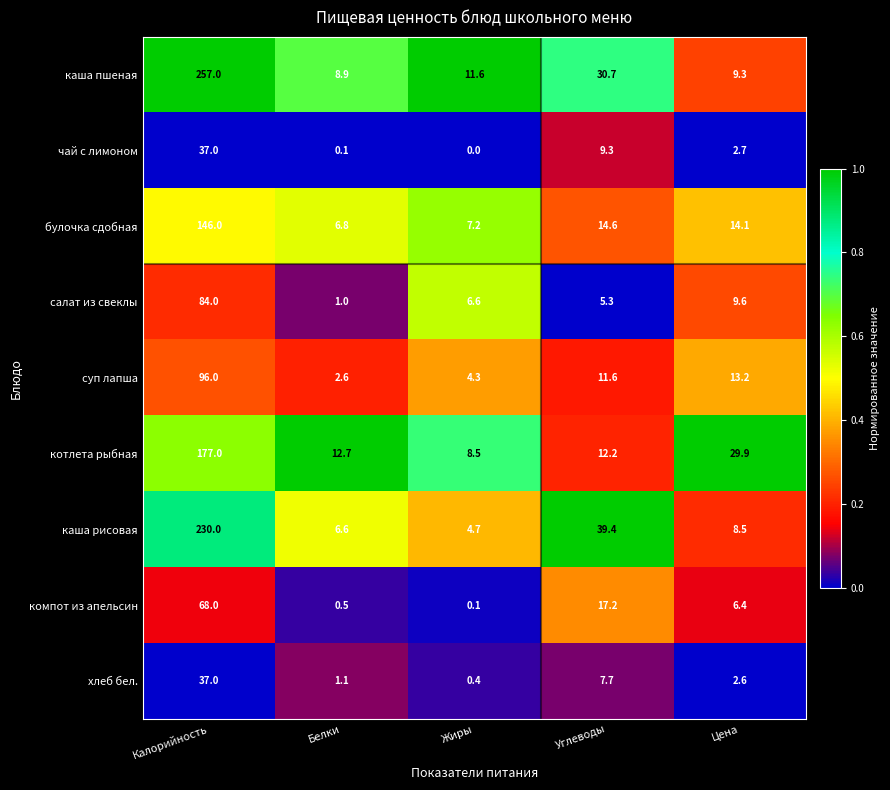

At Углеводы, list the series in order from largest to smallest.

каша рисовая, каша пшеная, компот из апельсин, булочка сдобная, котлета рыбная, суп лапша, чай с лимоном, хлеб бел., салат из свеклы